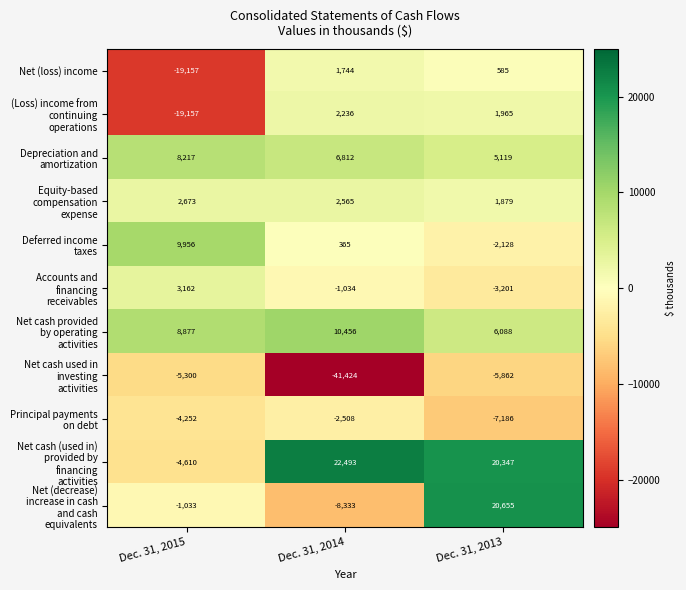

How many categories are shown in the chart?

3